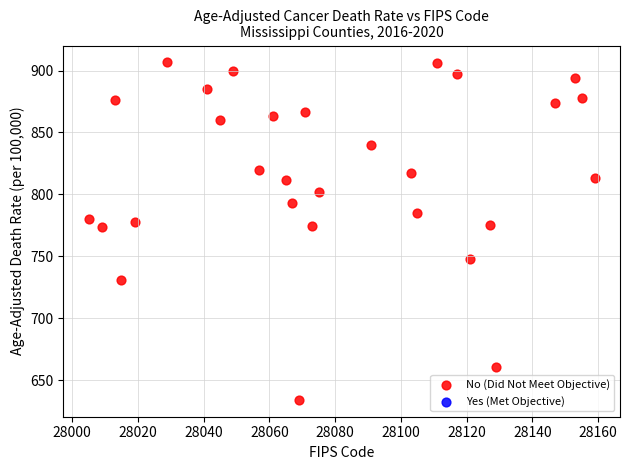

What is the range of X values (max minus min)?

154.0